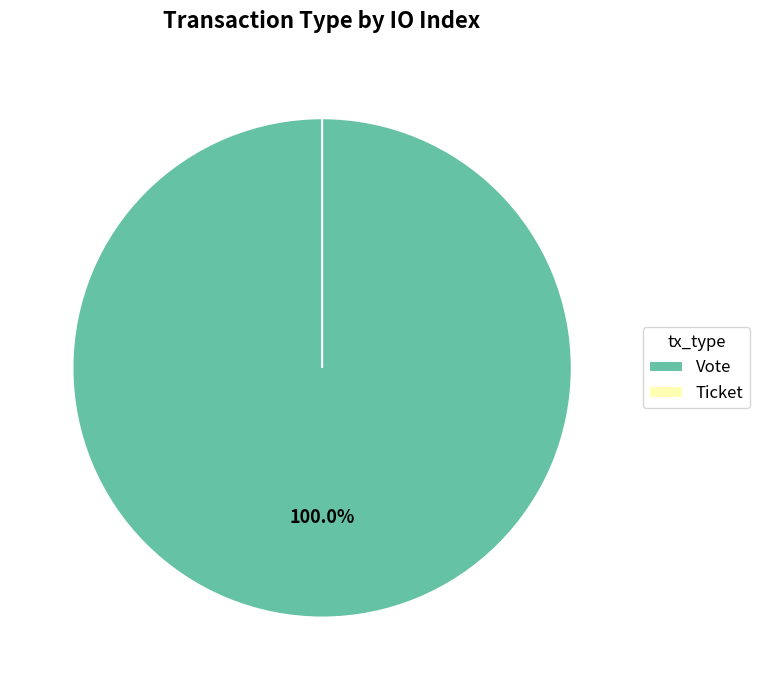

The Vote slice represents 99% of the pie. True or false?

False